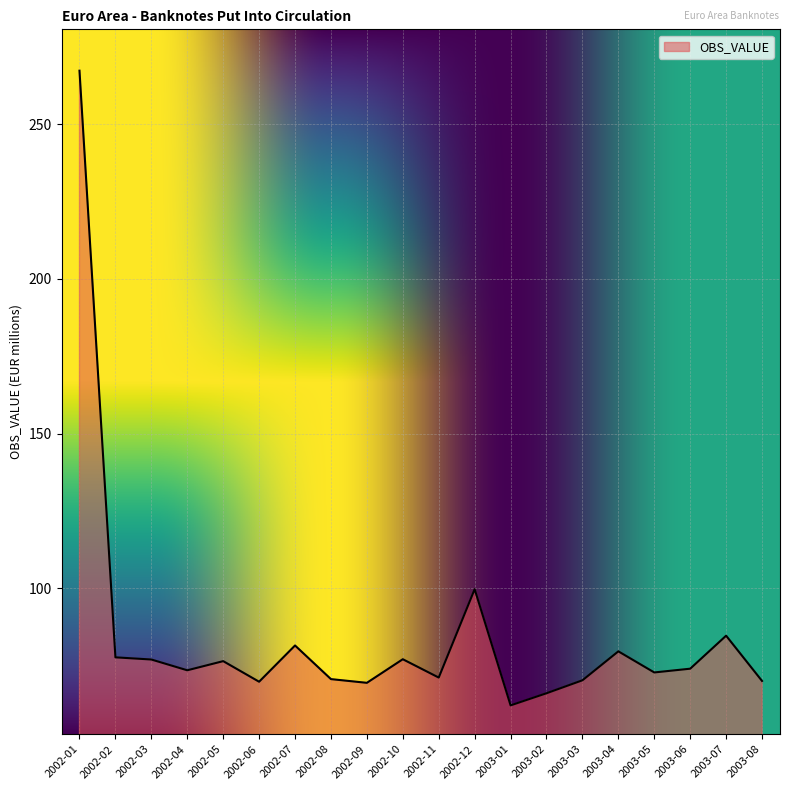

True or false: the data has more than 0 interior local peaks.

True